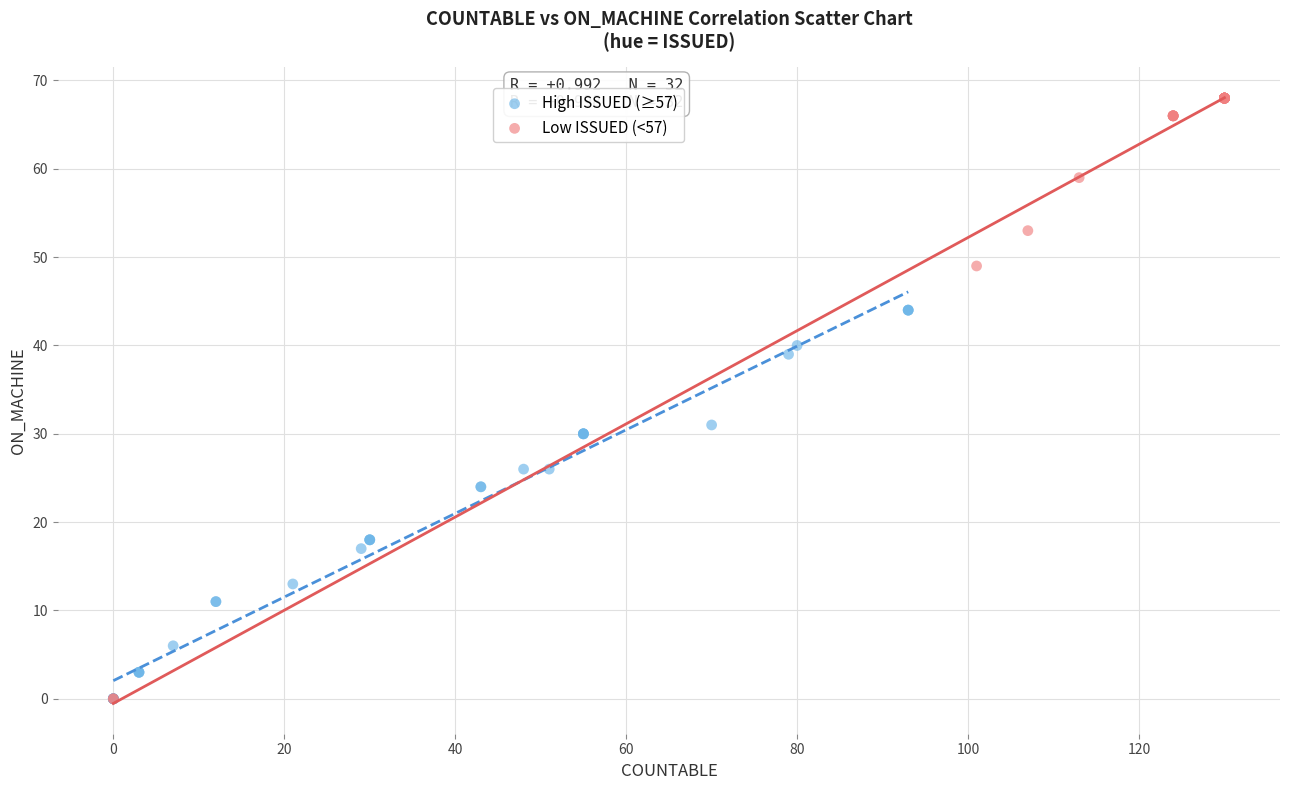

Which series has the widest spread of Y values?

Low ISSUED (<57)